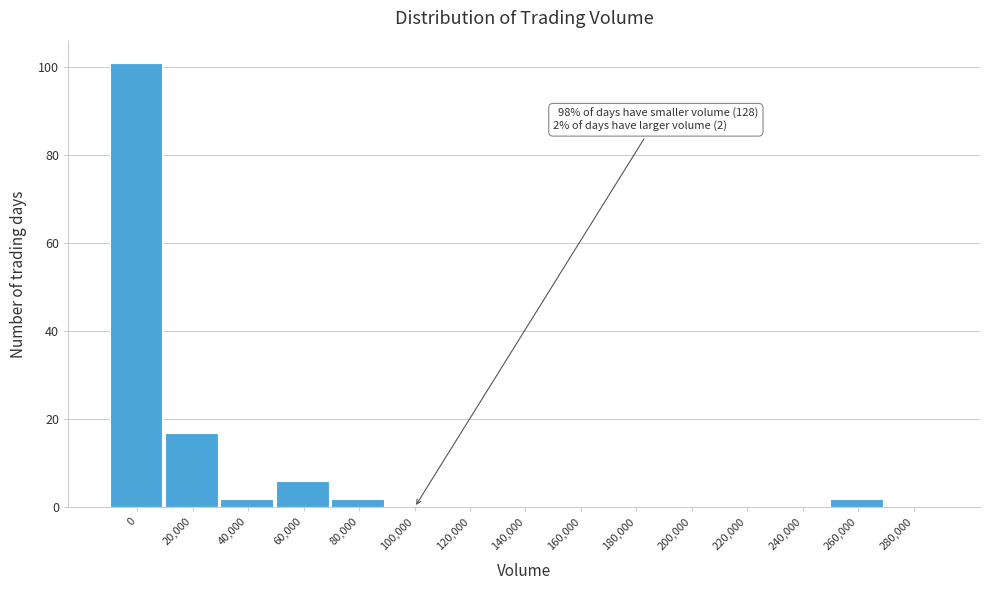

Reading left to right, list all the values displayed in this chart.

0=101	20,000=17	40,000=2	60,000=6	80,000=2	100,000=0	120,000=0	140,000=0	160,000=0	180,000=0	200,000=0	220,000=0	240,000=0	260,000=2	280,000=0